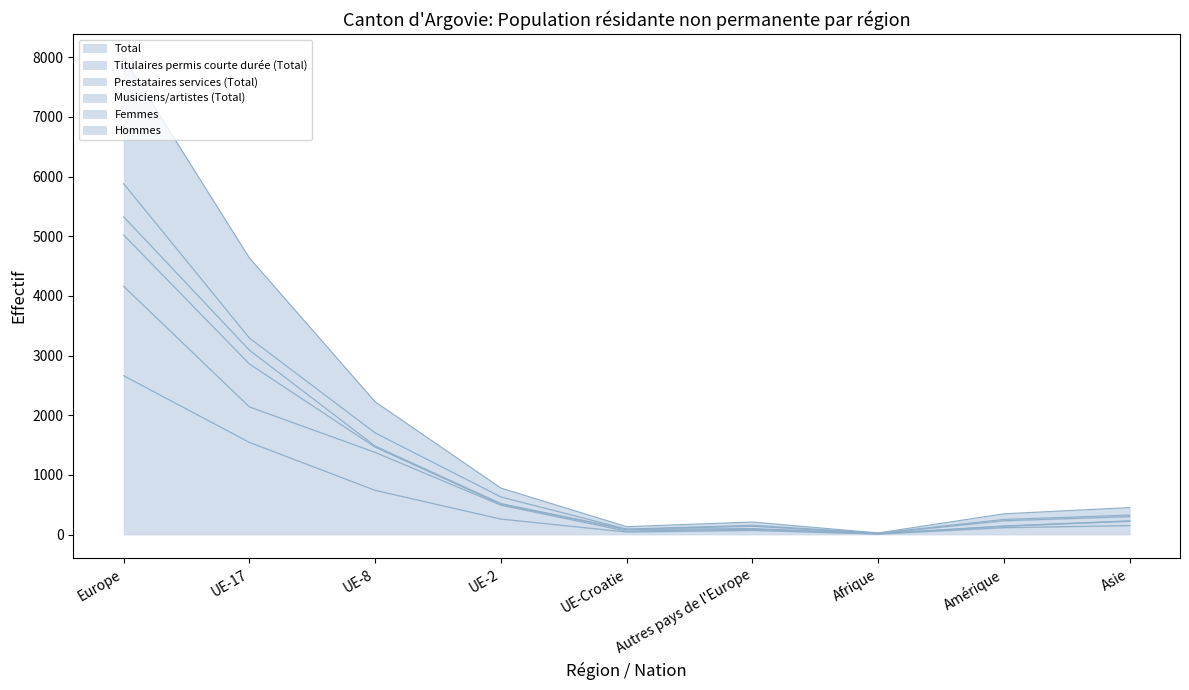

Which series changed the most between UE-17 and Asie?

Hommes